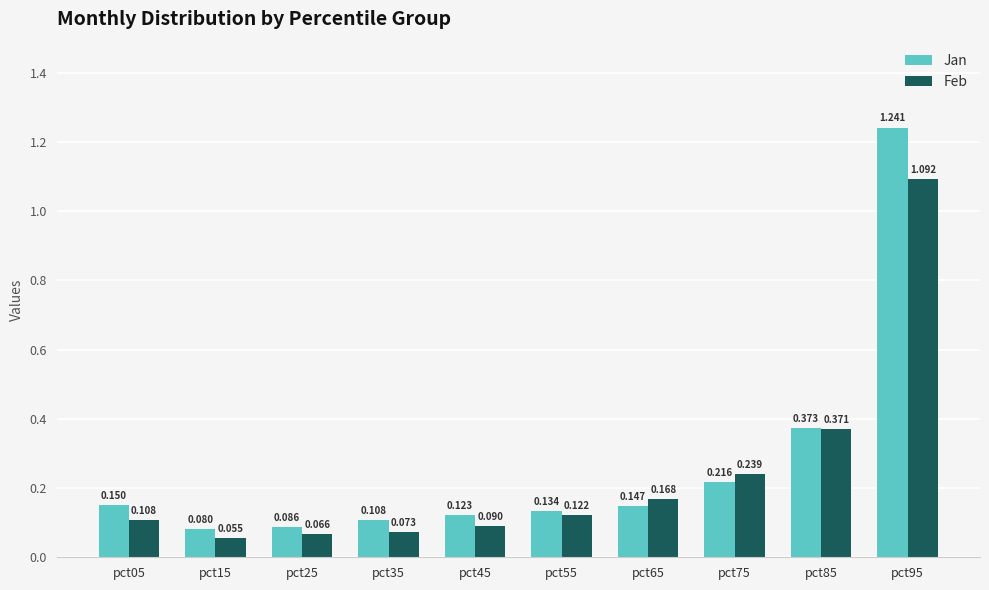

Is the value of Jan at pct65 greater than the value of Feb at pct55?

Yes